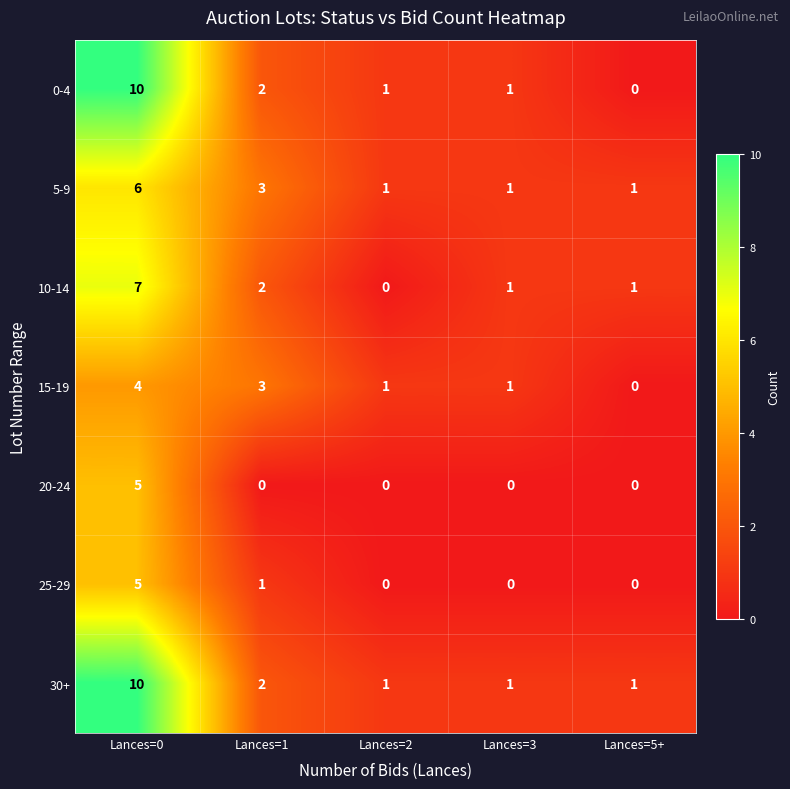

At which category does the chart reach its peak across all series?

Lances=0